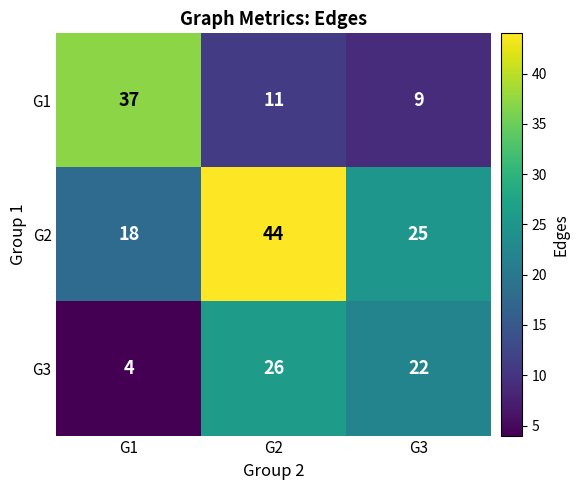

What is the difference between the maximum and minimum values in the G2 series?

26